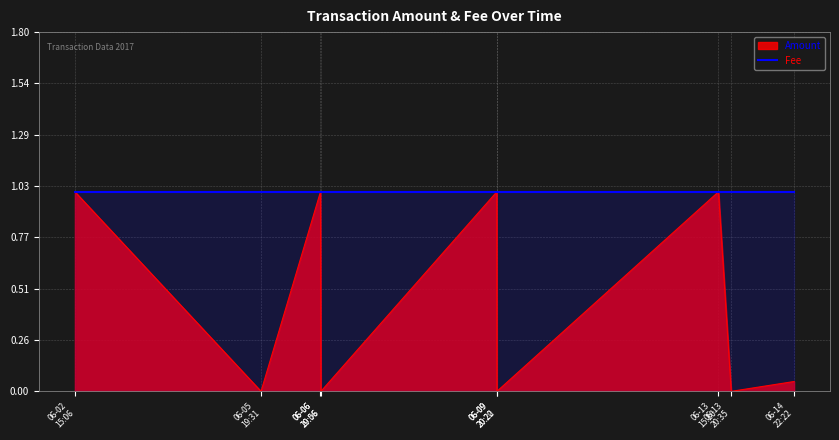

What is the highest value of the Amount series?

1.0